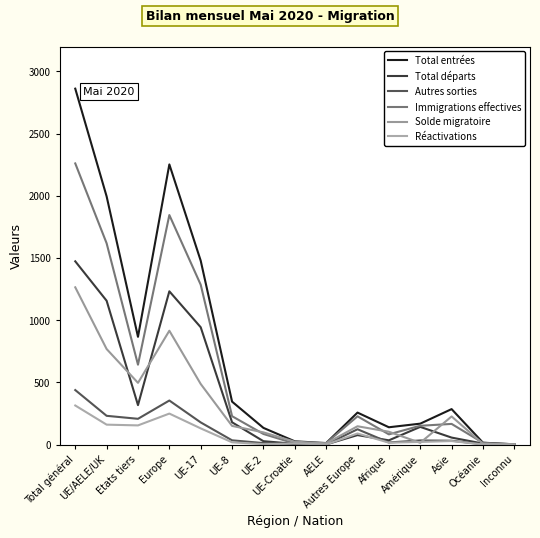

Rank the series by their maximum value, from highest to lowest.

Total entrées, Immigrations effectives, Total départs, Solde migratoire, Autres sorties, Réactivations